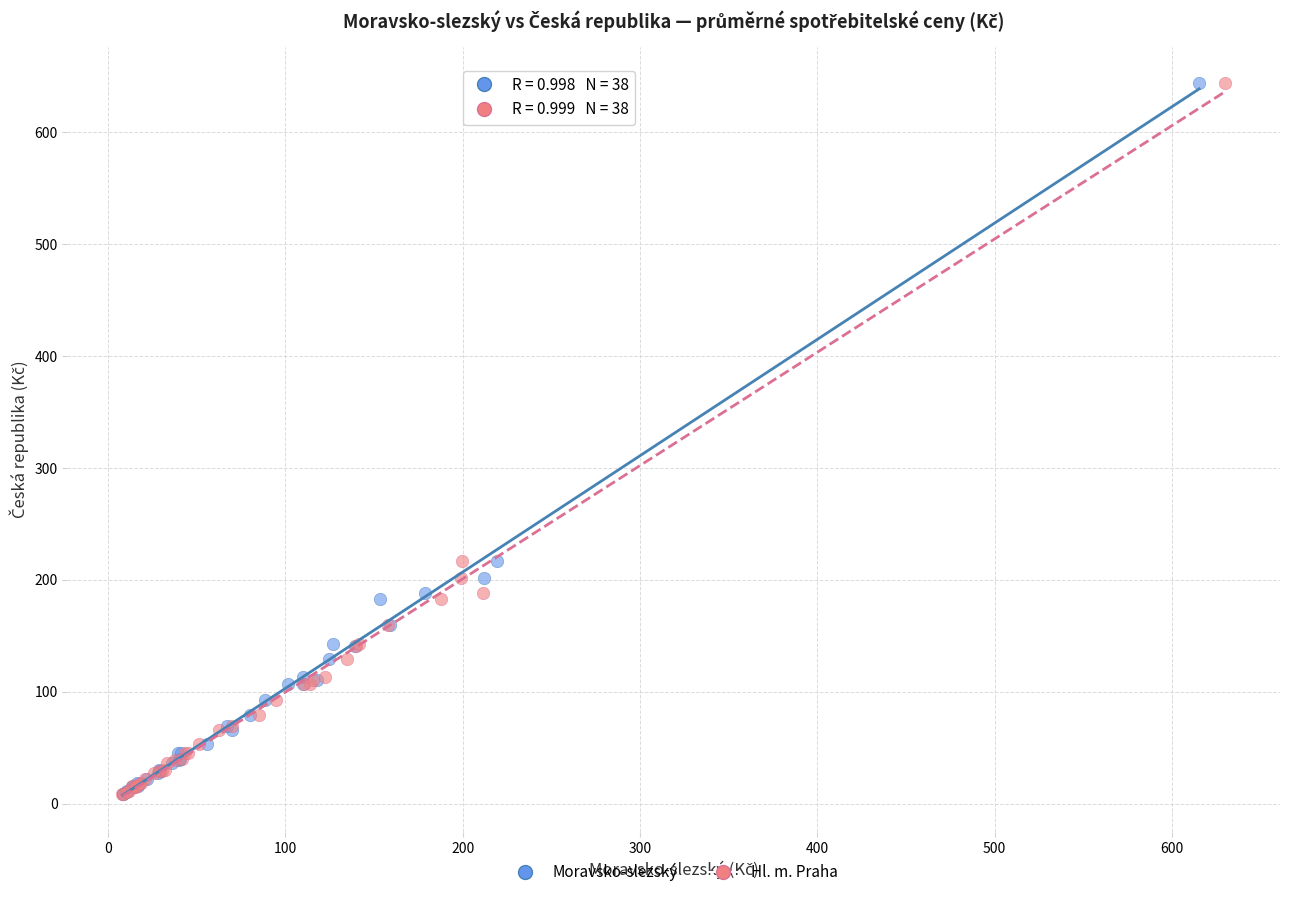

What are all the series names shown in the legend?

Moravsko-slezský, Hl. m. Praha